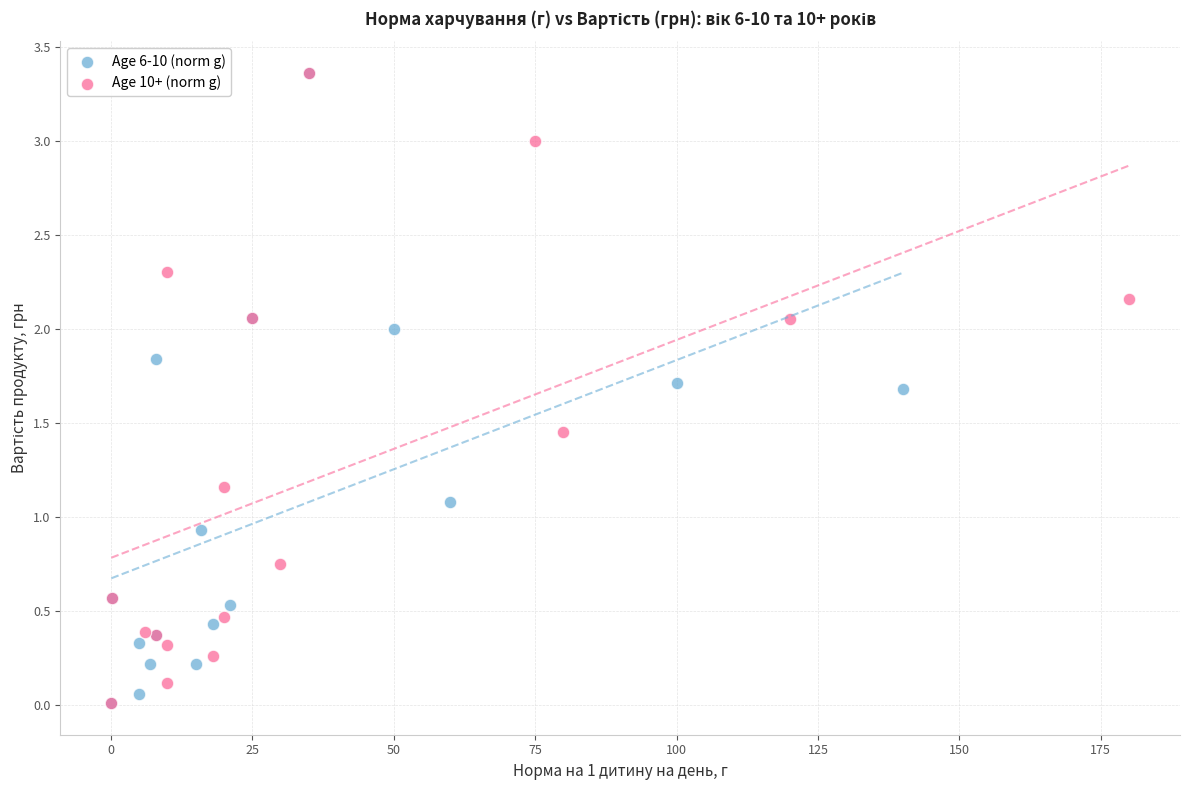

What are all the series names shown in the legend?

Age 6-10 (norm g), Age 10+ (norm g)